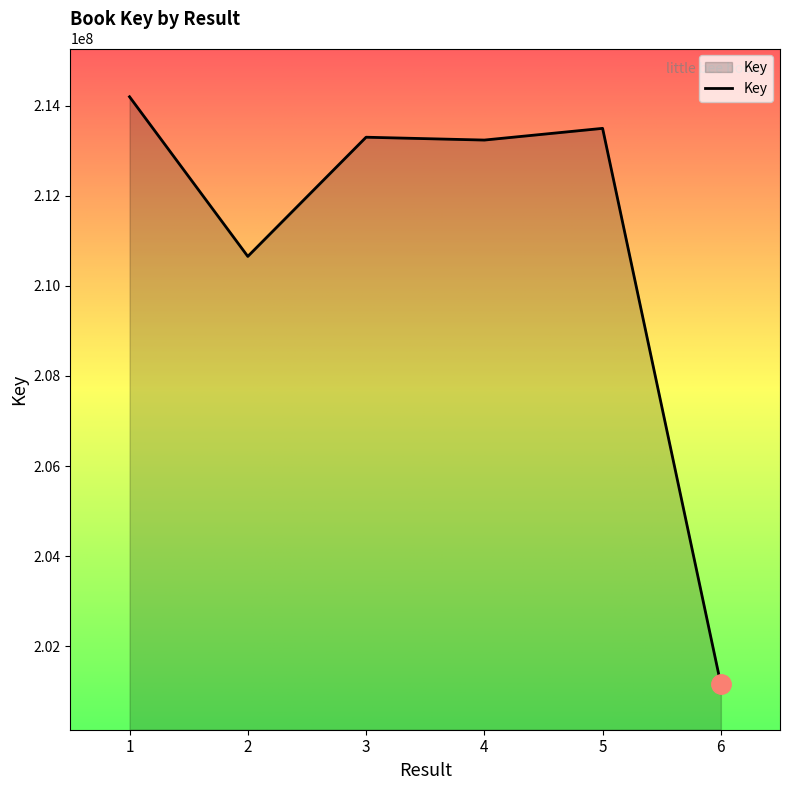

What is the sum of all values?

1266029980